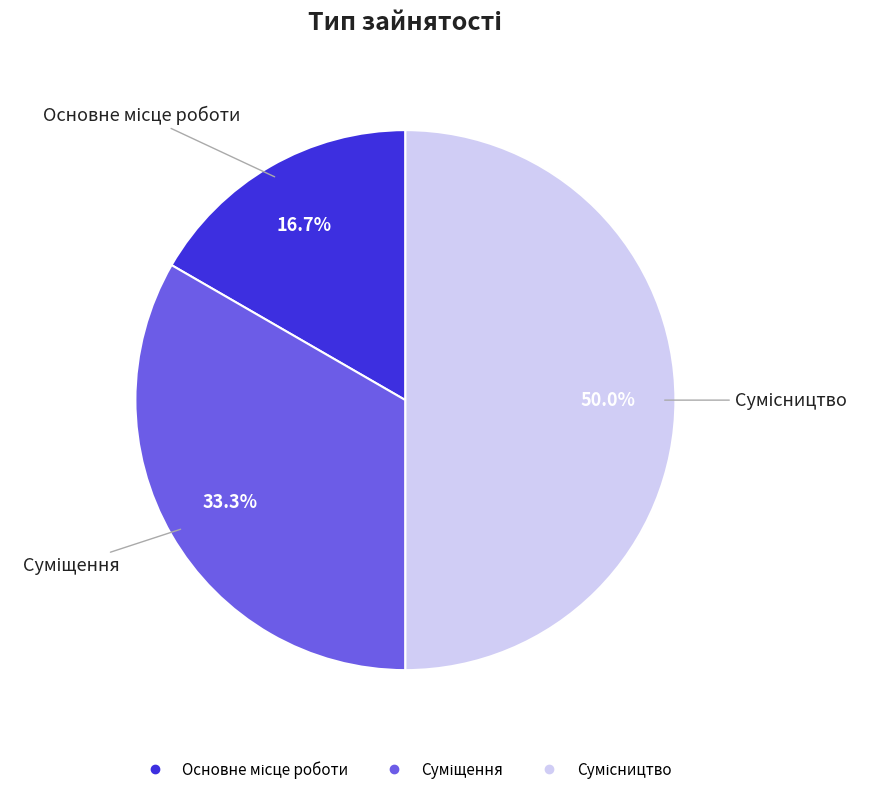

How many segments does this pie chart have?

3